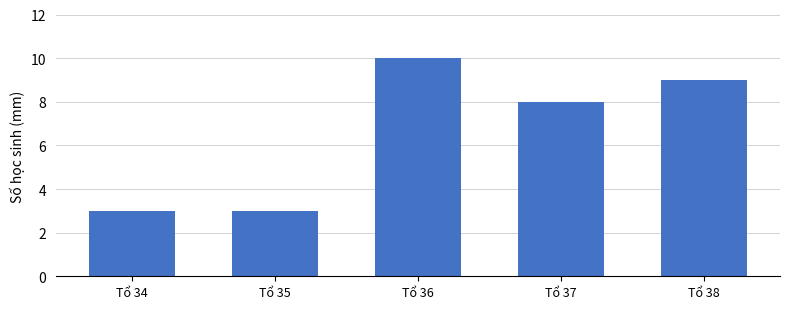

True or false: the data shows 4 at Tổ 35.

False